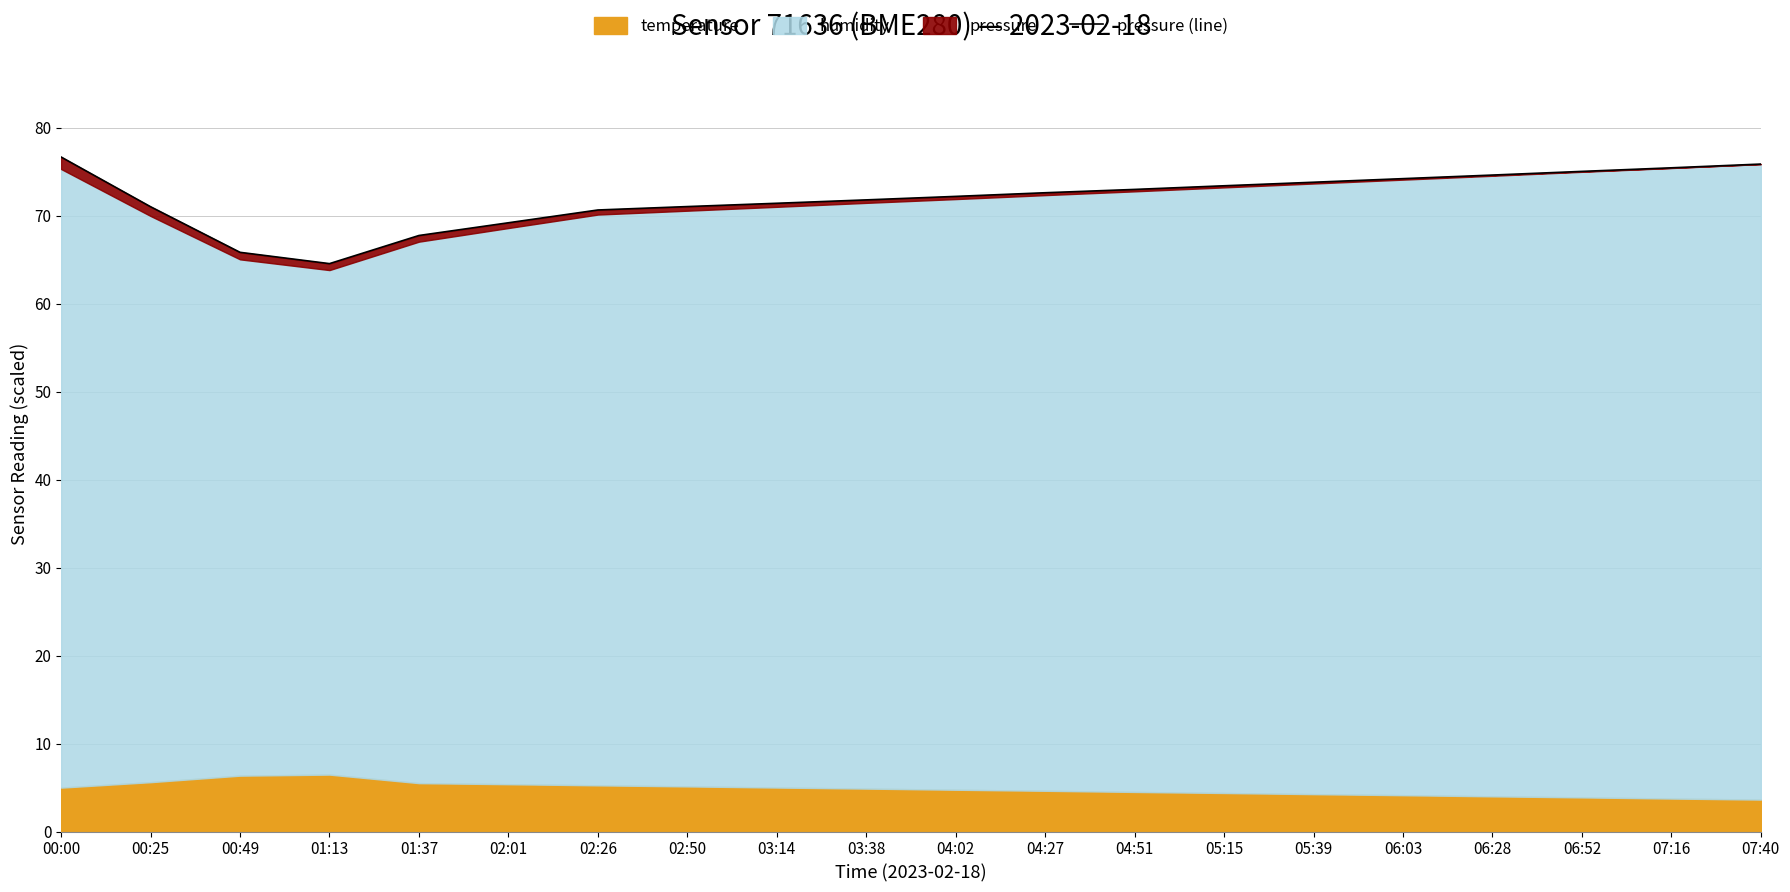

What position from the right is 02:26?

14